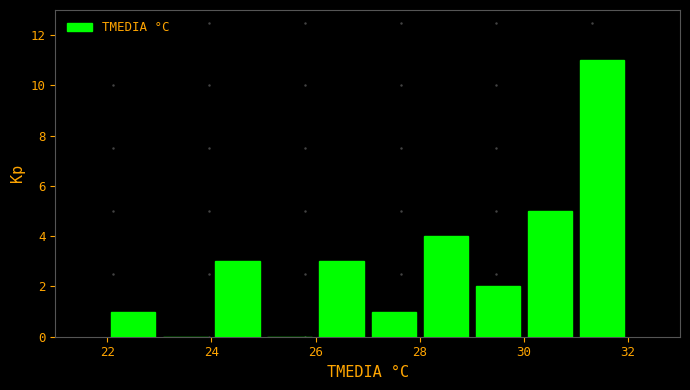

Which range on the x-axis has the tallest bar?

31 to 32